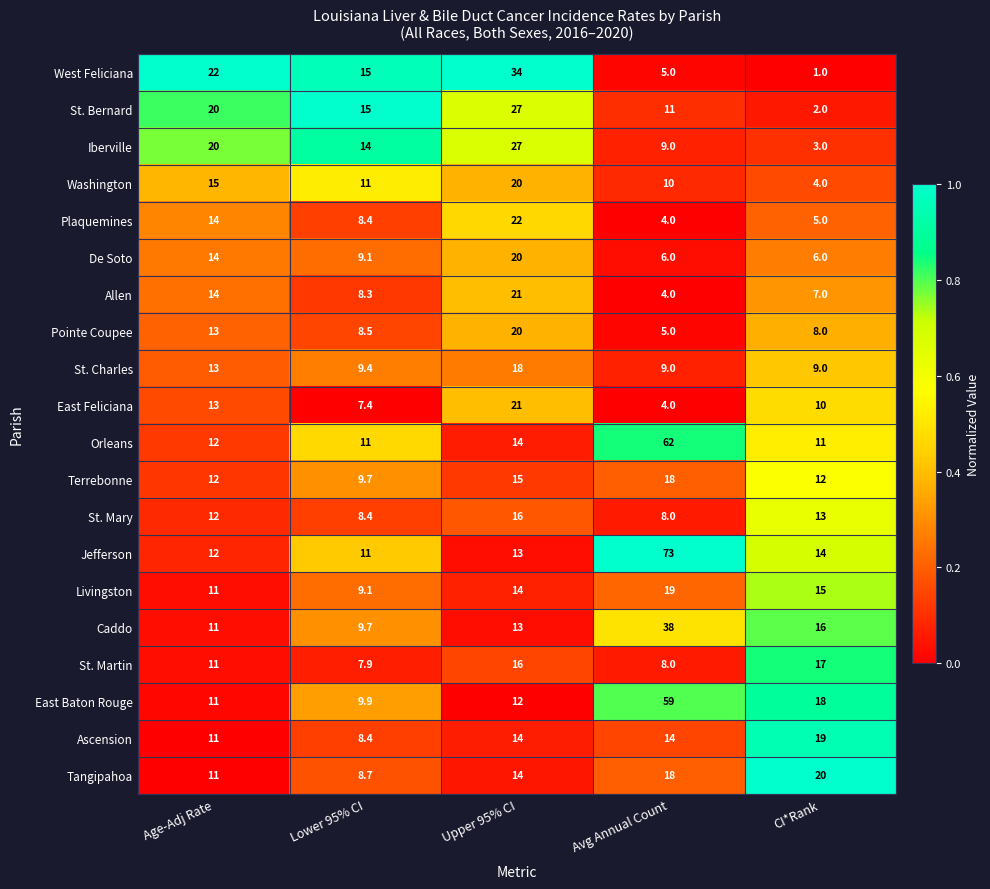

Which series has the largest range (max minus min)?

Jefferson